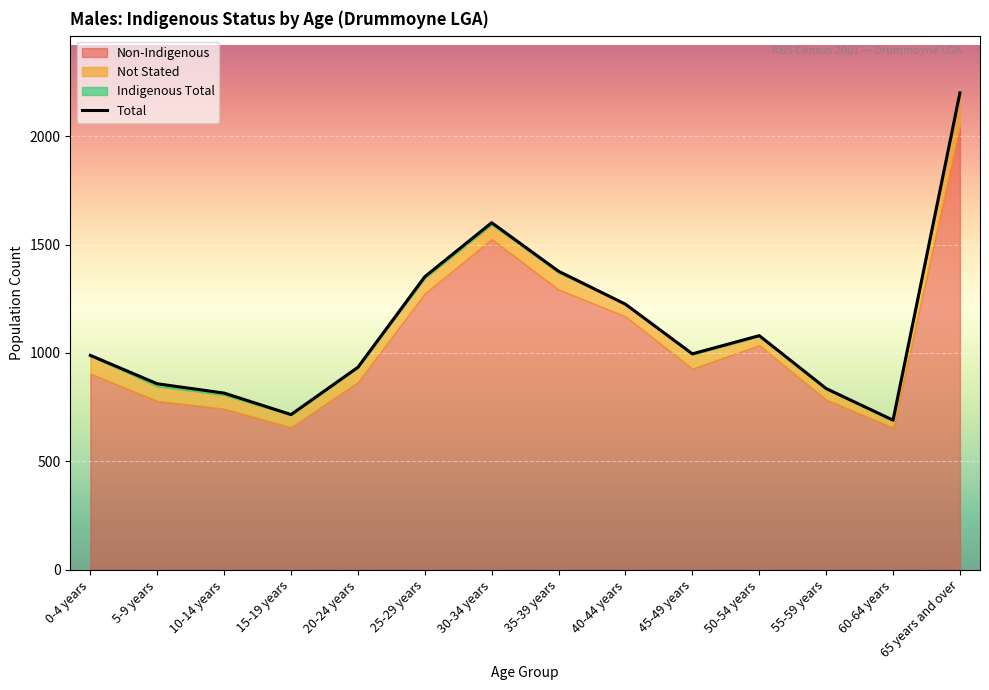

List the labels in order of value, largest first.

65 years and over, 30-34 years, 35-39 years, 25-29 years, 40-44 years, 50-54 years, 45-49 years, 0-4 years, 20-24 years, 5-9 years, 55-59 years, 10-14 years, 15-19 years, 60-64 years